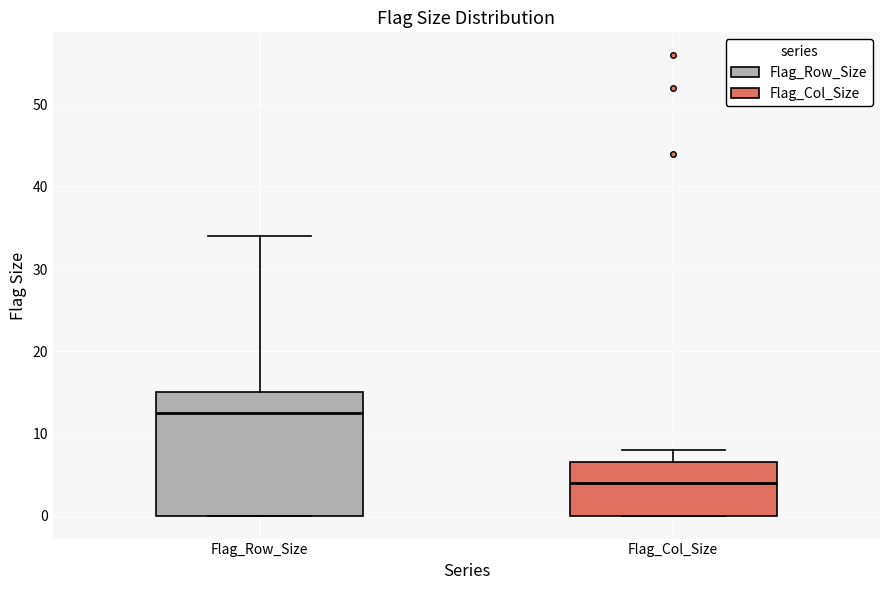

Where does the upper whisker of the box for Flag_Col_Size end on the y-axis? The values are not printed on the chart, so give them approximately, as read against the axis.

8